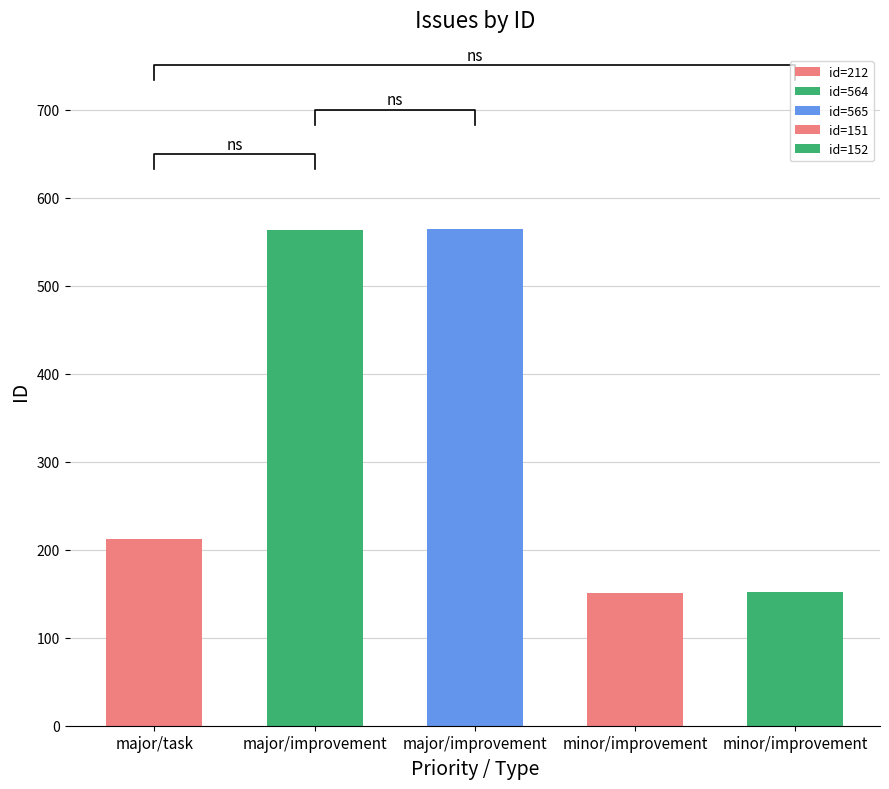

The chart shows a value of 212 at 212. True or false?

True